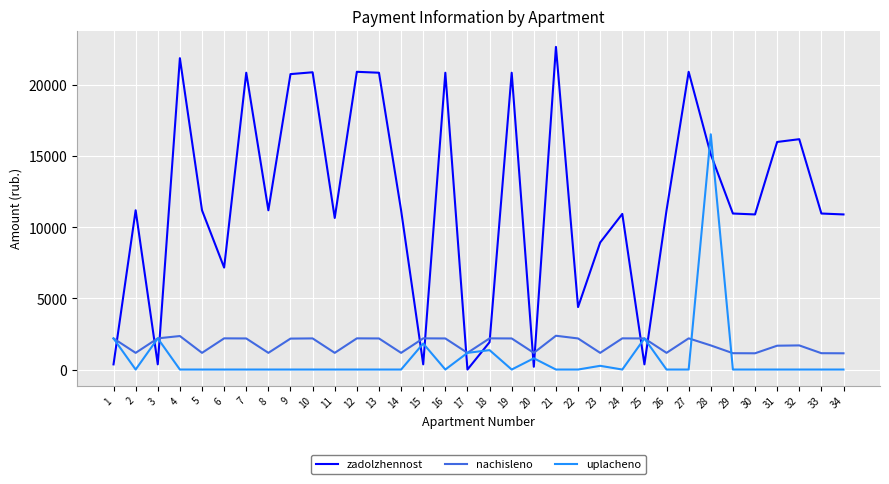

Which series has the widest spread of values?

zadolzhennost